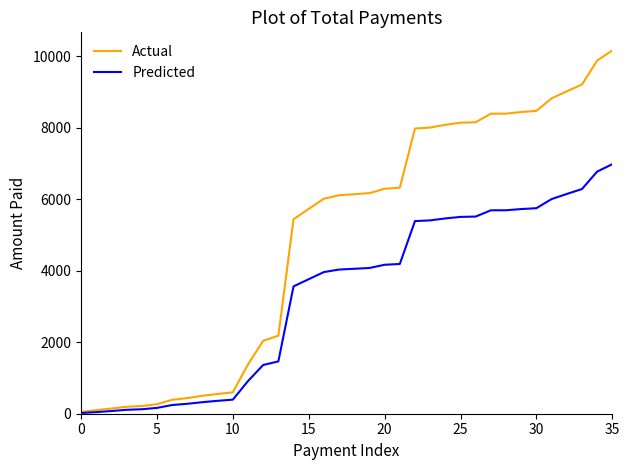

What is the highest value of the Actual series?

10164.6